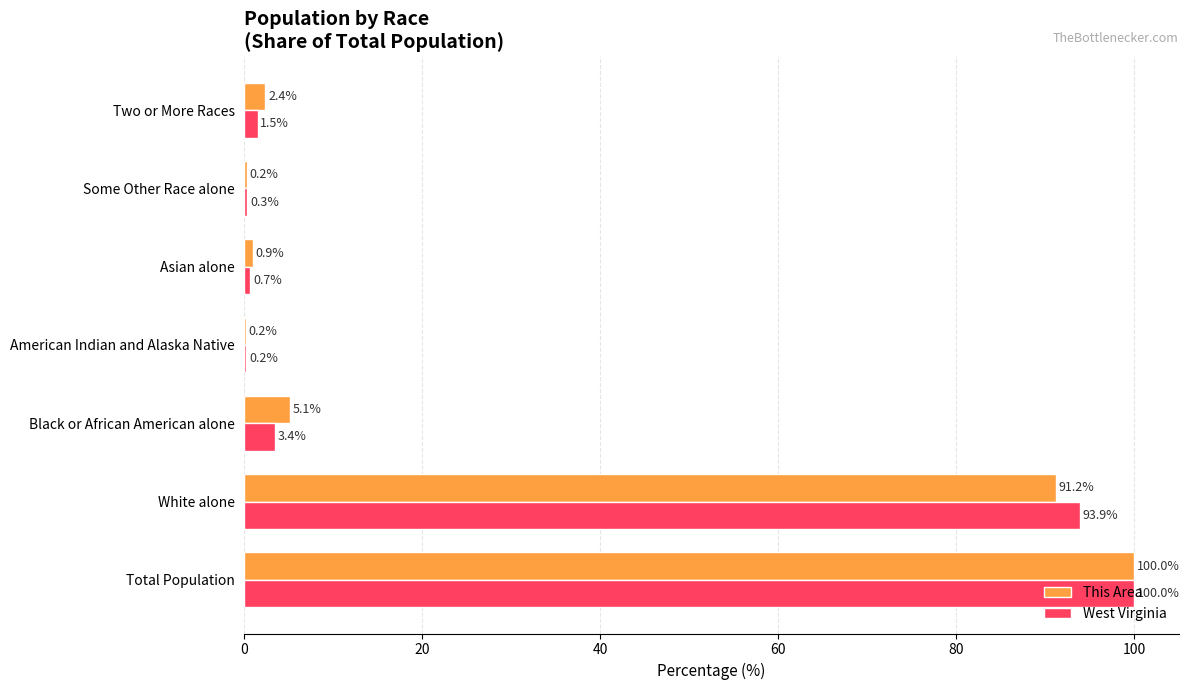

What is the approximate value of West Virginia at Black or African American alone?

3.4